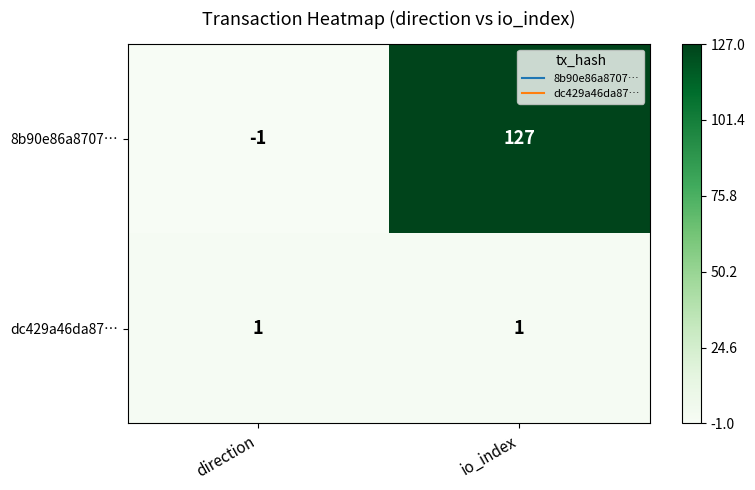

At how many categories does at least one series exceed 0?

2